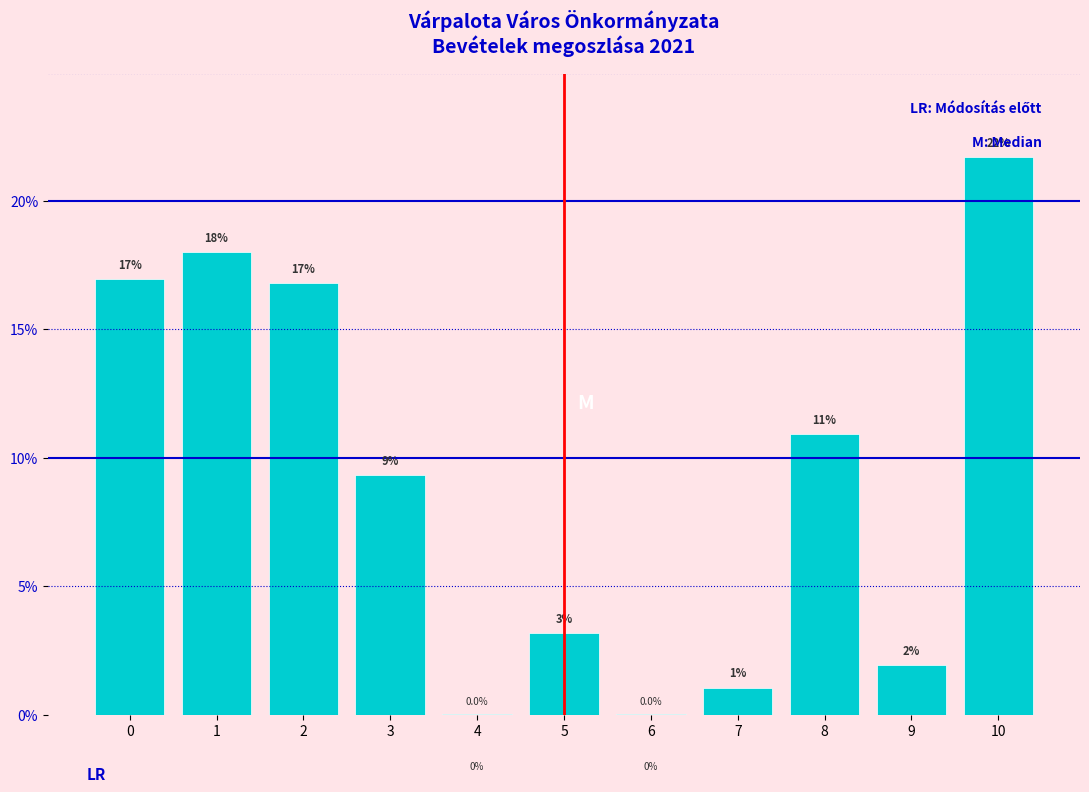

True or false: the data shows 6.1 at 10.

False